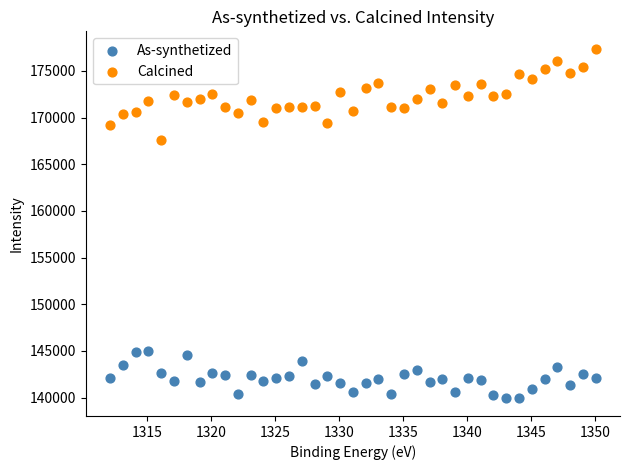

Across all series, what Y value is closest to 158637?

167616